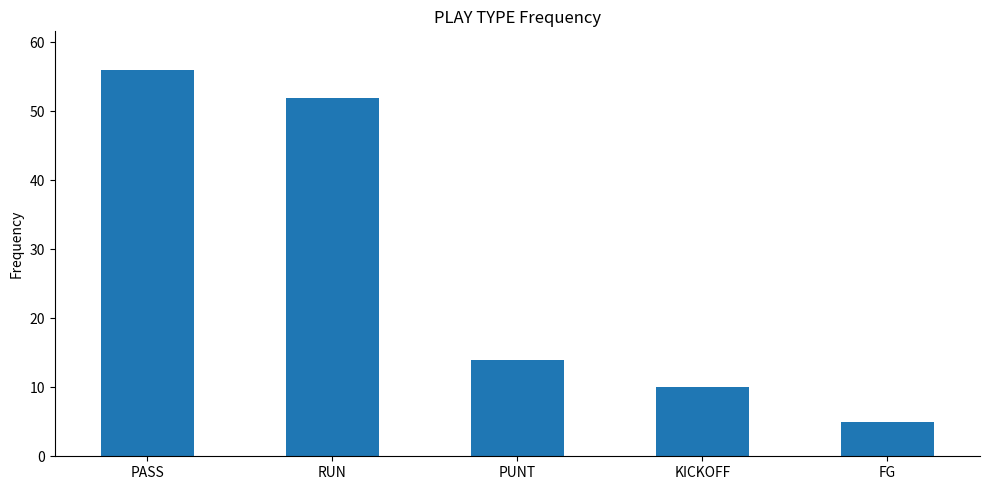

What is the average value?

27